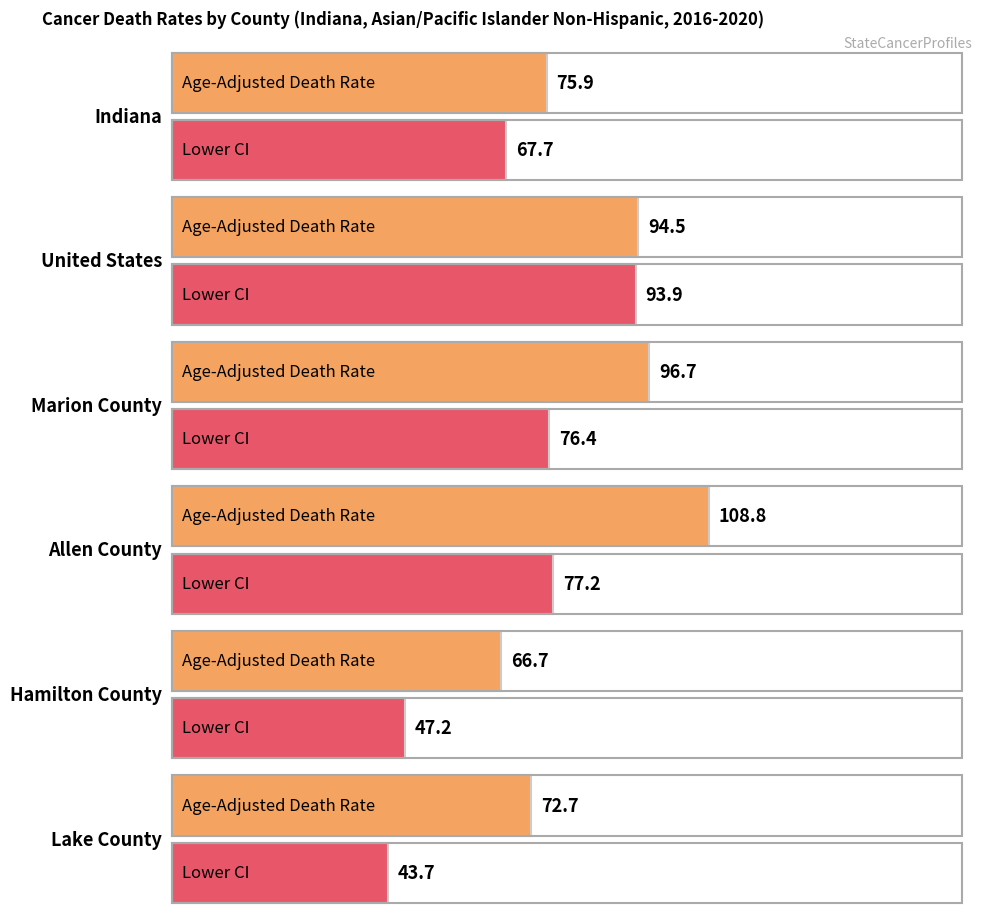

What is the label of the 1st bar from the left?

Indiana